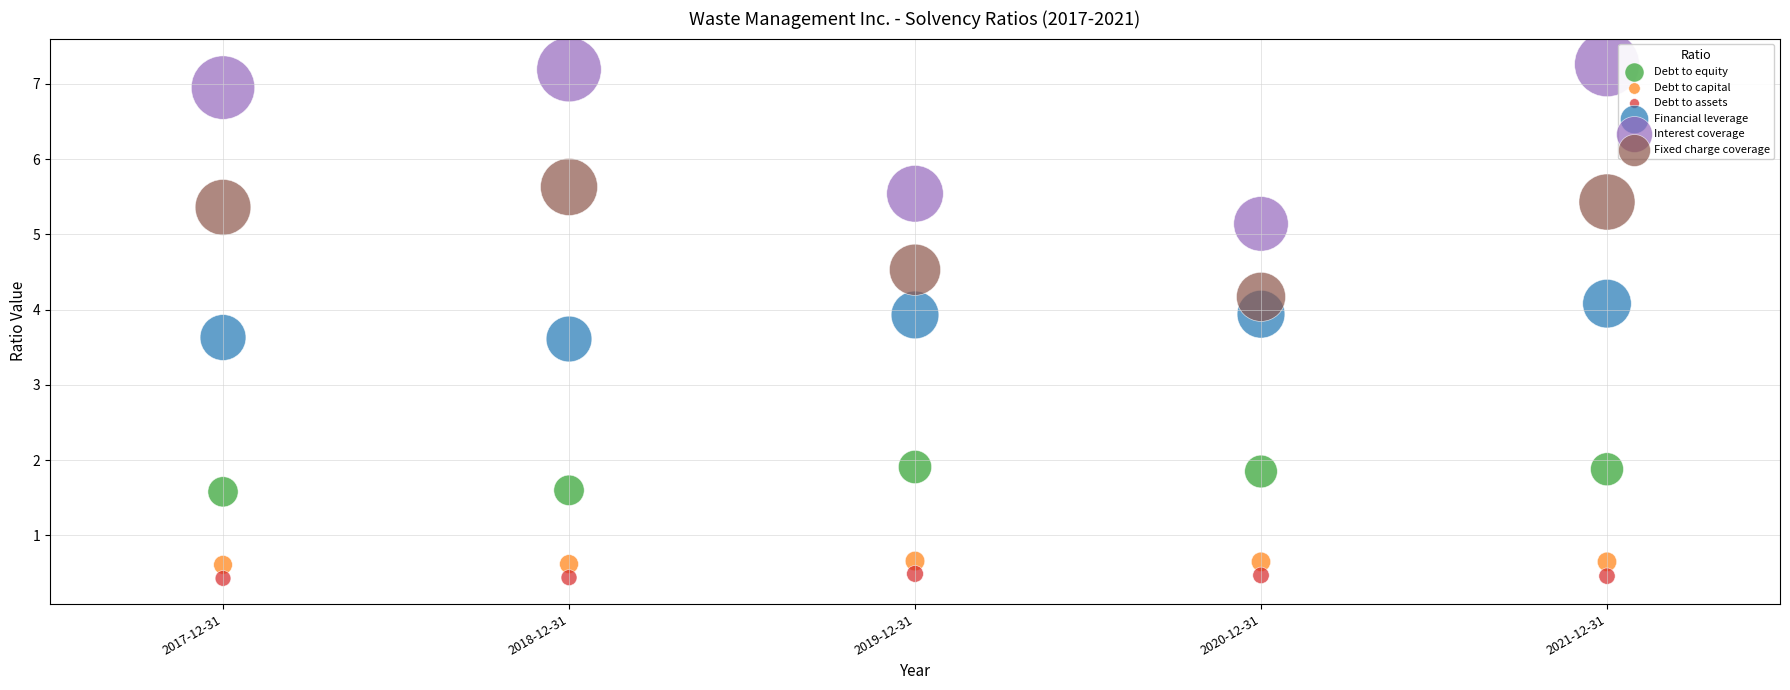

Which series reaches the minimum Y coordinate?

Debt to assets